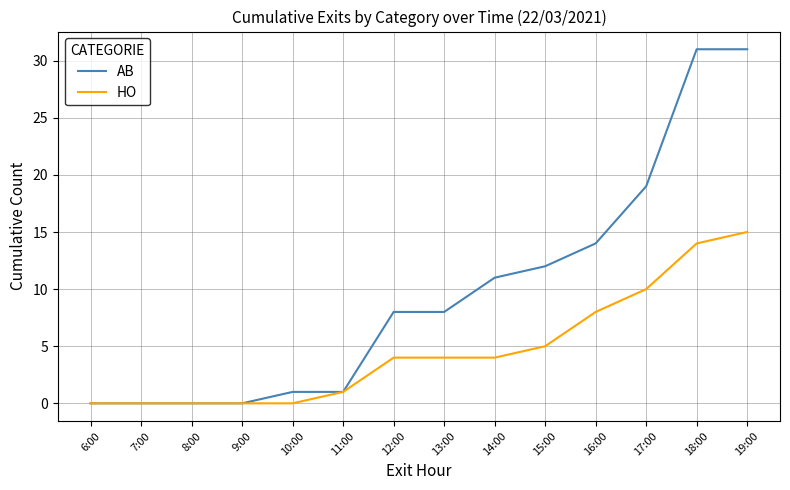

Rank the series by their average value, from lowest to highest.

HO, AB